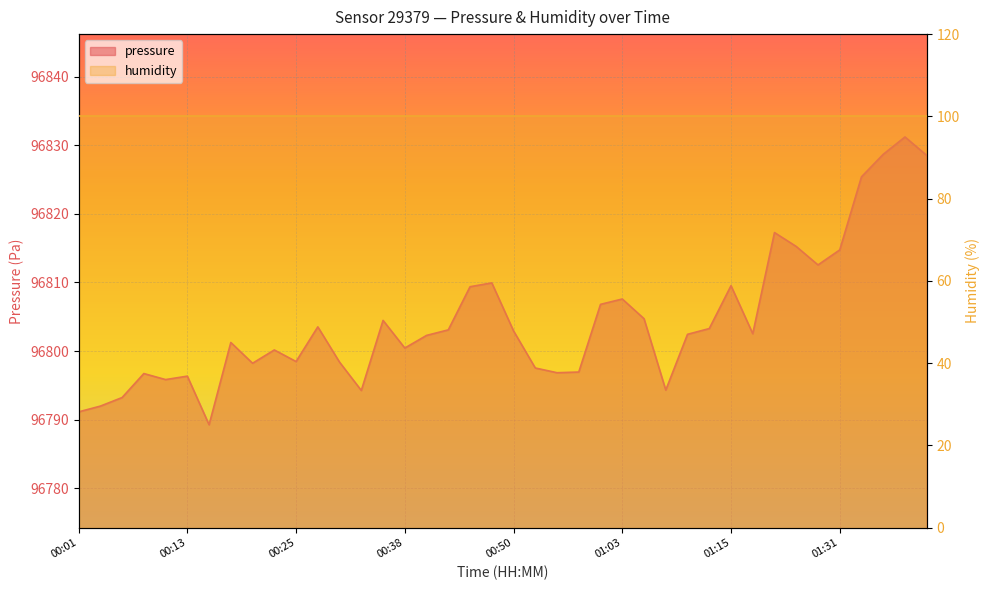

What is the change in value from 01:10 to 01:15?

+7.1